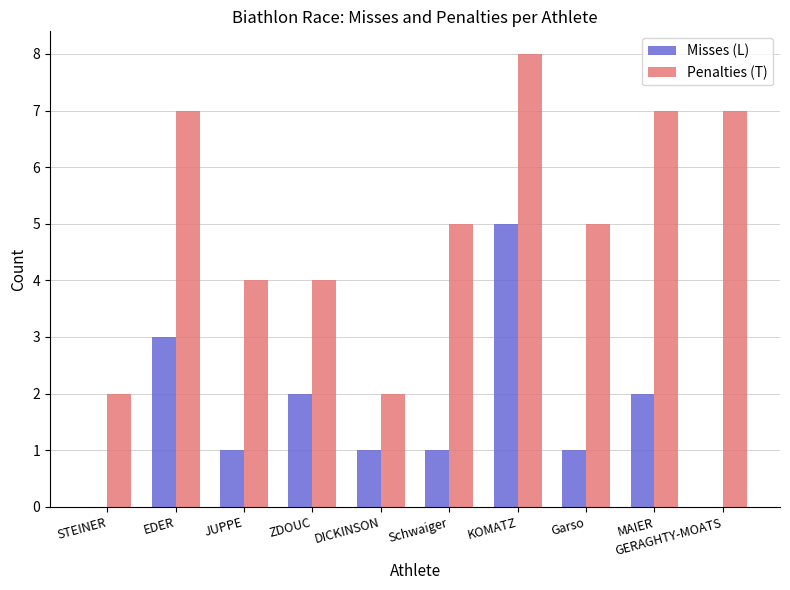

What is the sum of the Penalties (T) values at EDER and STEINER?

9